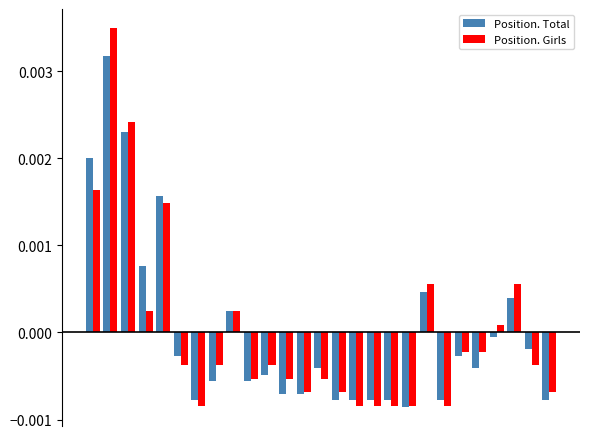

Which series has the largest range (max minus min)?

Position. Girls